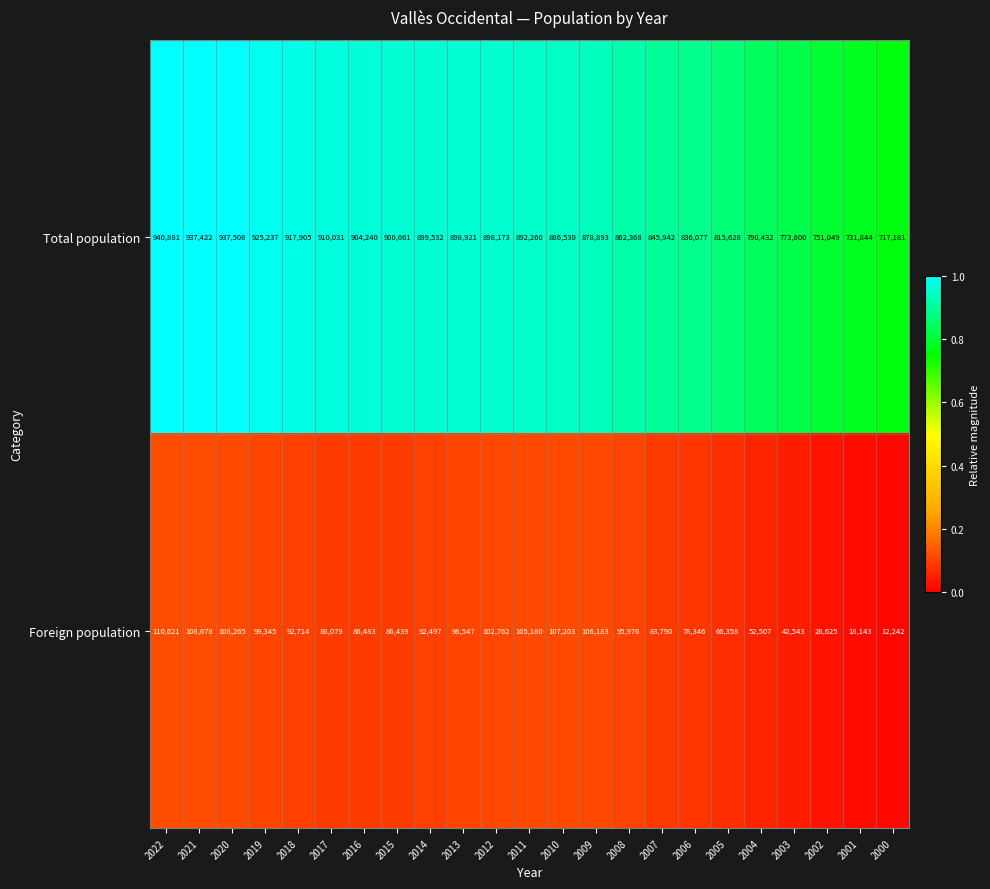

Where is Total population nearest to the value 829031?

2006